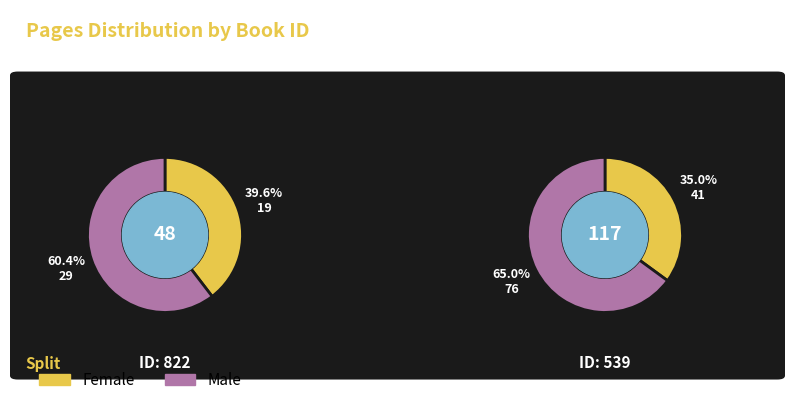

Does 822 represent more than half of the total?

No